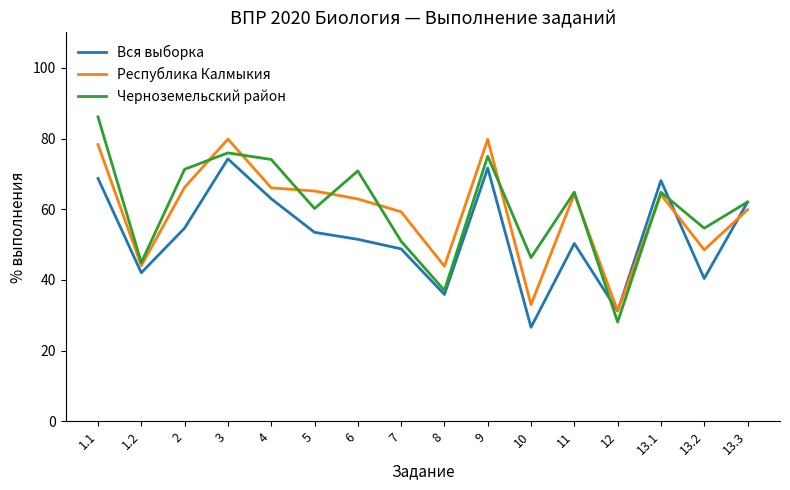

What is the difference between the maximum and minimum values in the Республика Калмыкия series?

48.6